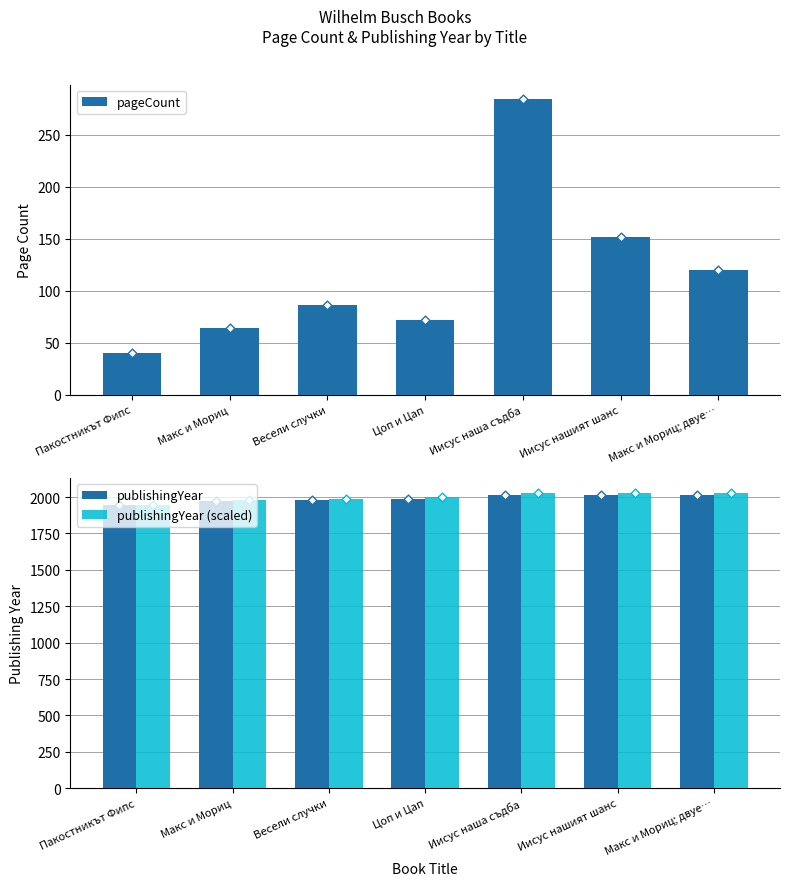

Is the value of publishingYear (scaled) at Пакостникът Фипс greater than the value of publishingYear at Макс и Мориц; двуе…?

No